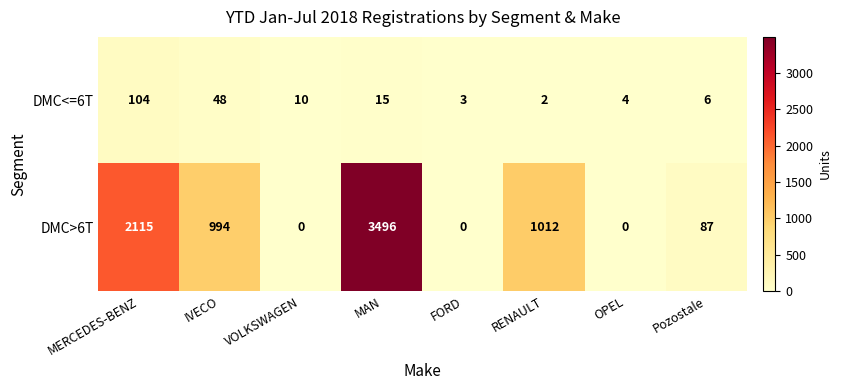

At which category is the sum across all series the highest?

MAN